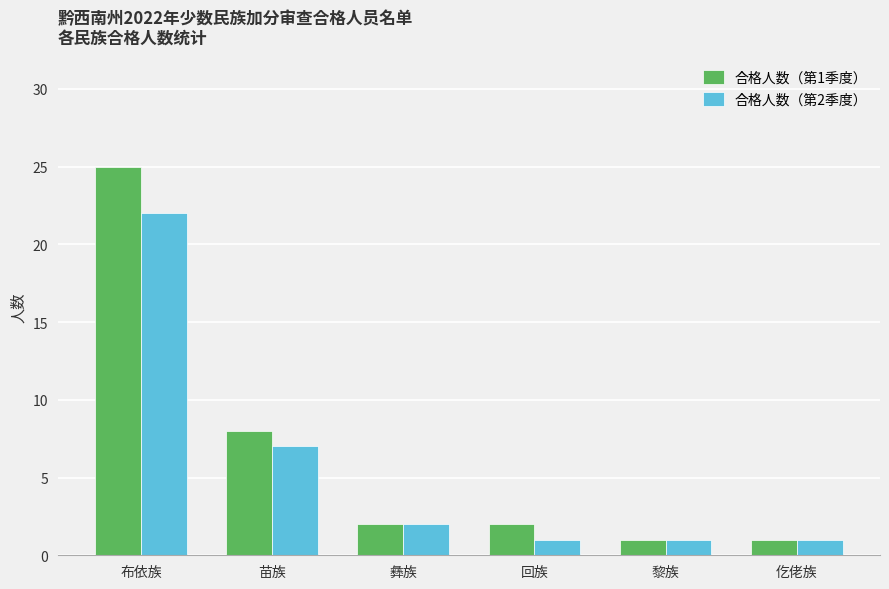

Reading right to left, what are all the values shown in this chart?

合格人数（第1季度）: 仡佬族=1	黎族=1	回族=2	彝族=2	苗族=8	布依族=25
合格人数（第2季度）: 仡佬族=1	黎族=1	回族=1	彝族=2	苗族=7	布依族=22